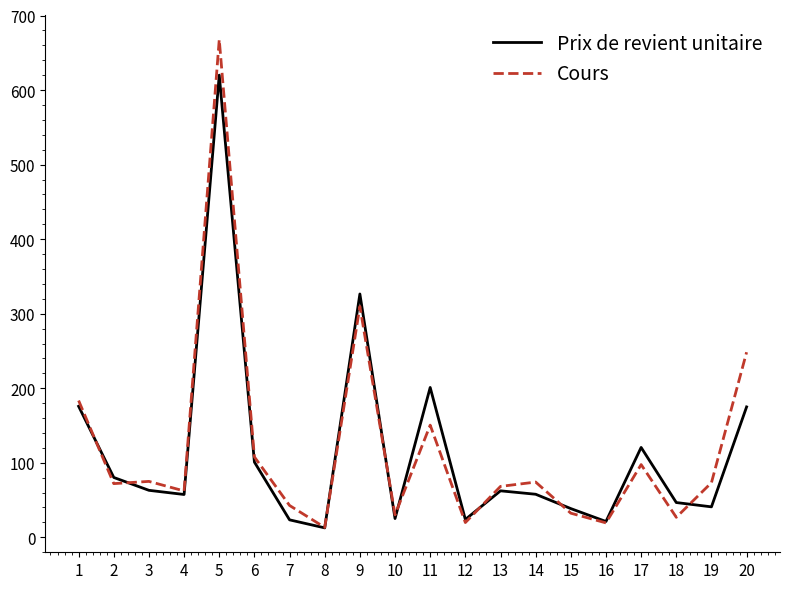

Is the value of Prix de revient unitaire at 12 greater than the value of Cours at 11?

No